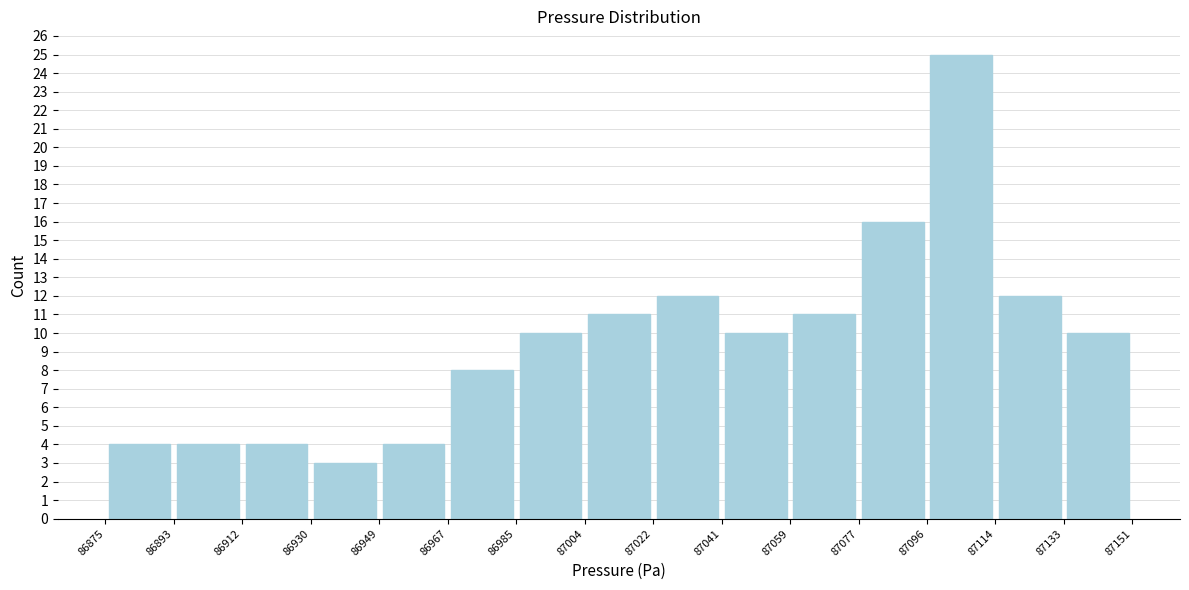

Over which range of the x-axis is the bar tallest?

87096 to 87114